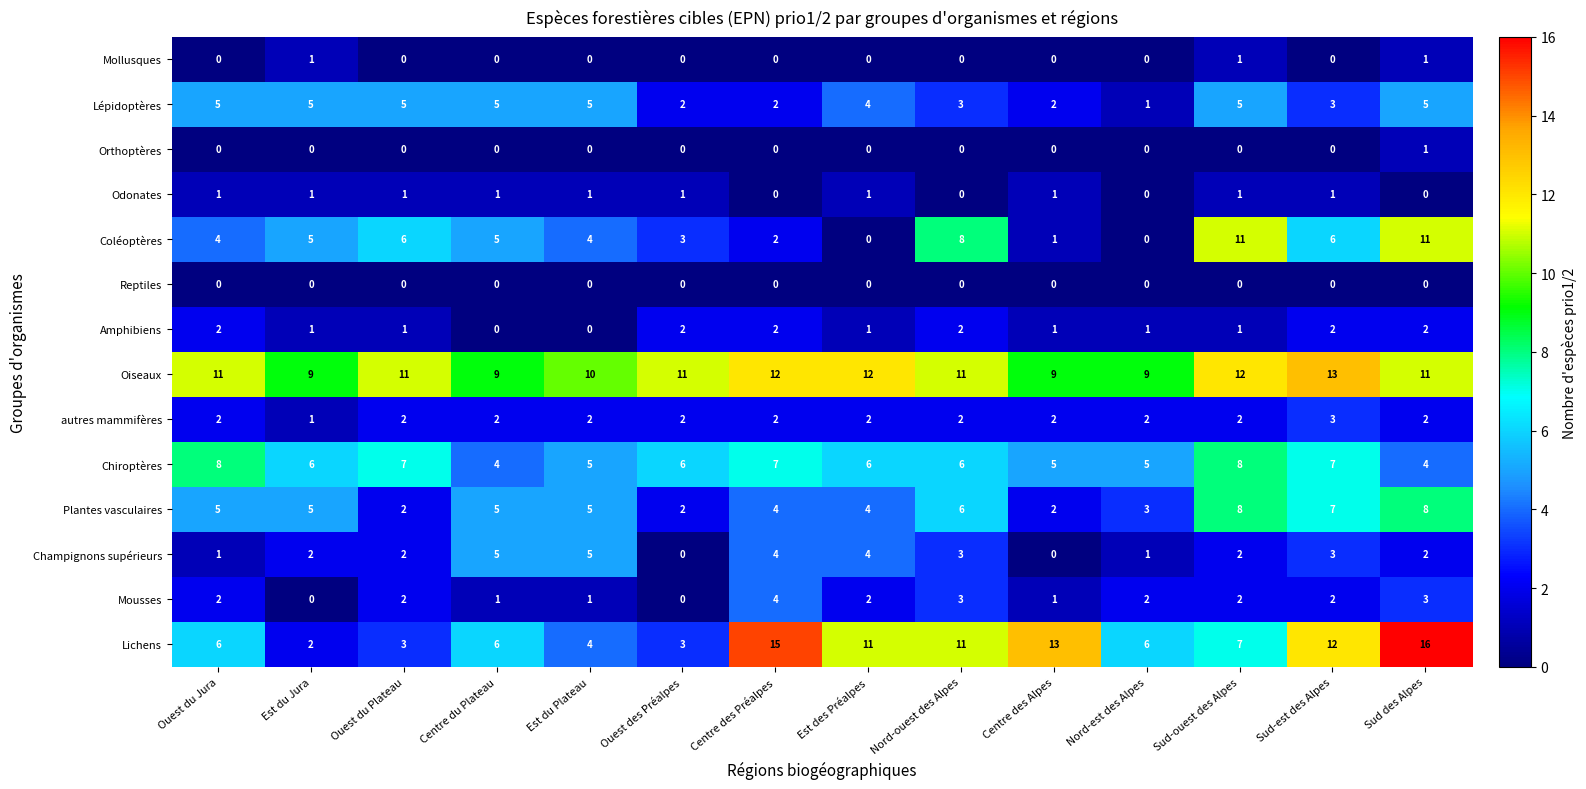

Which category has the highest value in the Orthoptères series?

Sud des Alpes